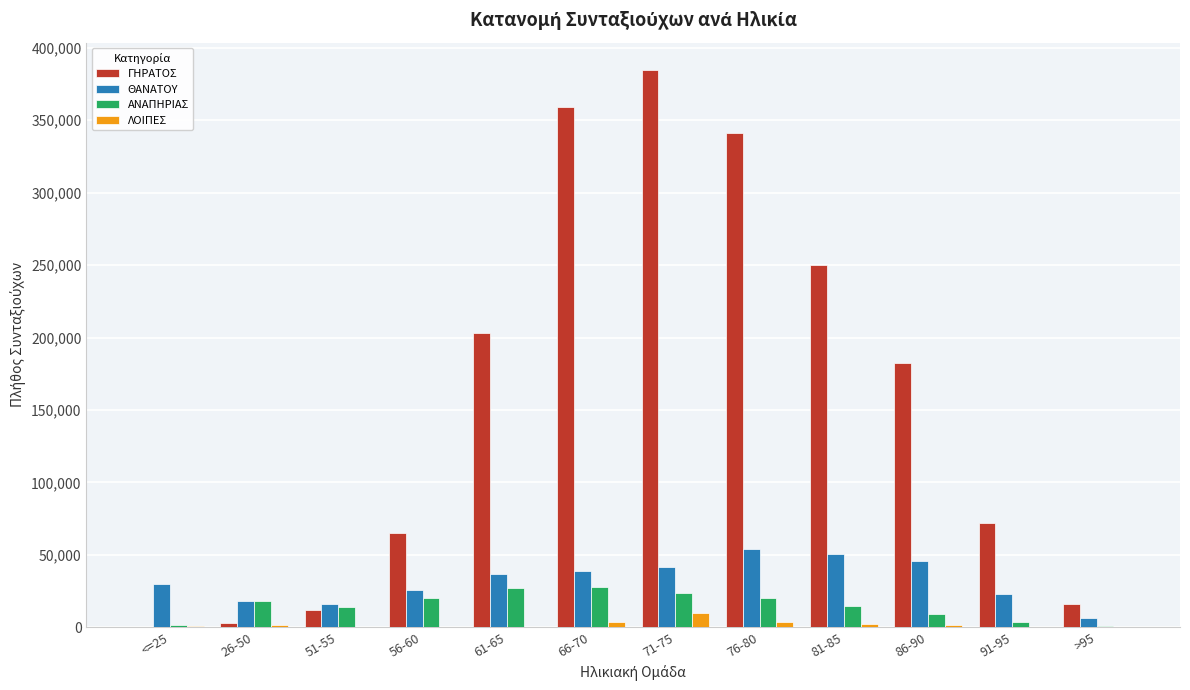

Is the value of ΑΝΑΠΗΡΙΑΣ at <=25 greater than the value of ΘΑΝΑΤΟΥ at 61-65?

No